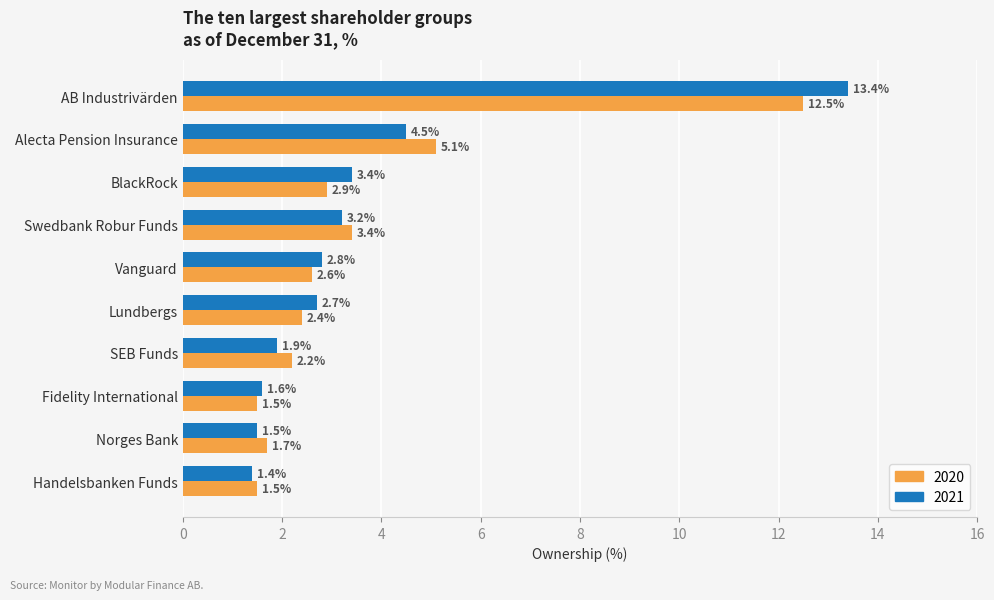

What is the sum of all 2021 values?

36.4